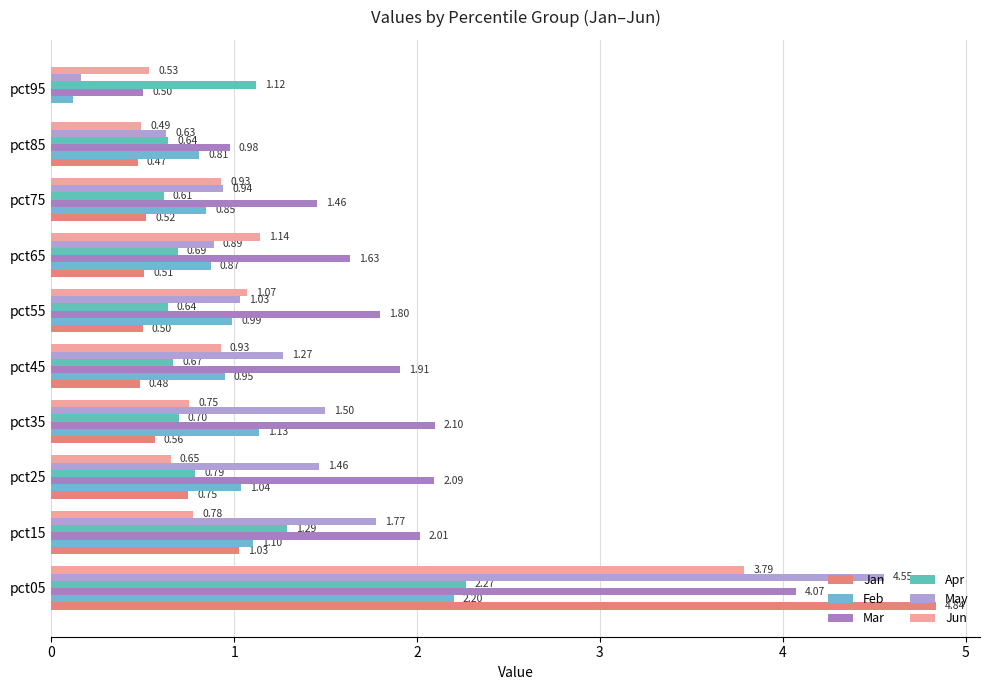

How many values in the Mar series exceed 1?

8